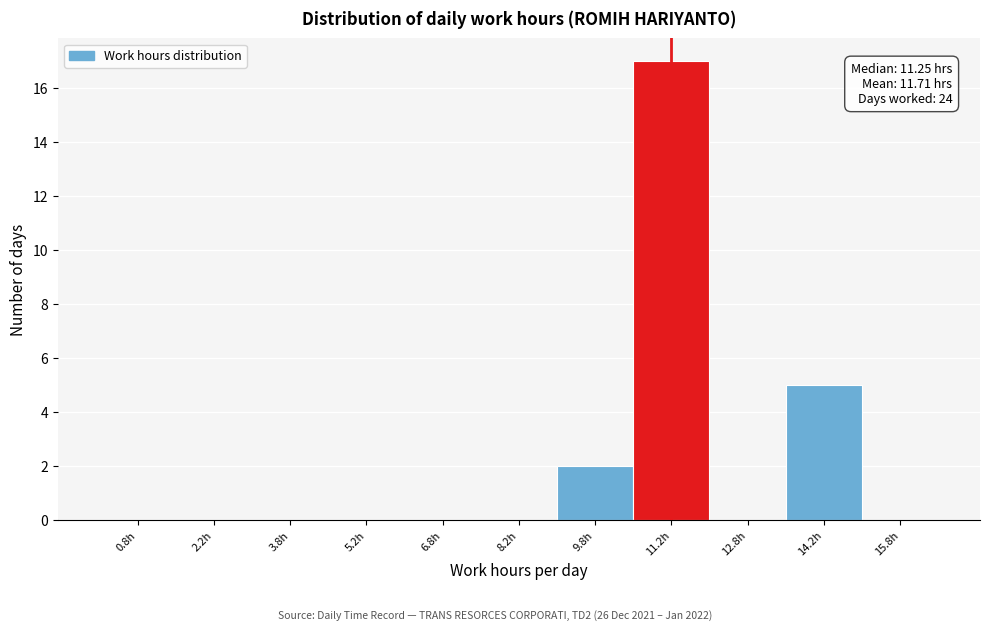

Over which range of the x-axis is the bar tallest?

10.5 to 12.0